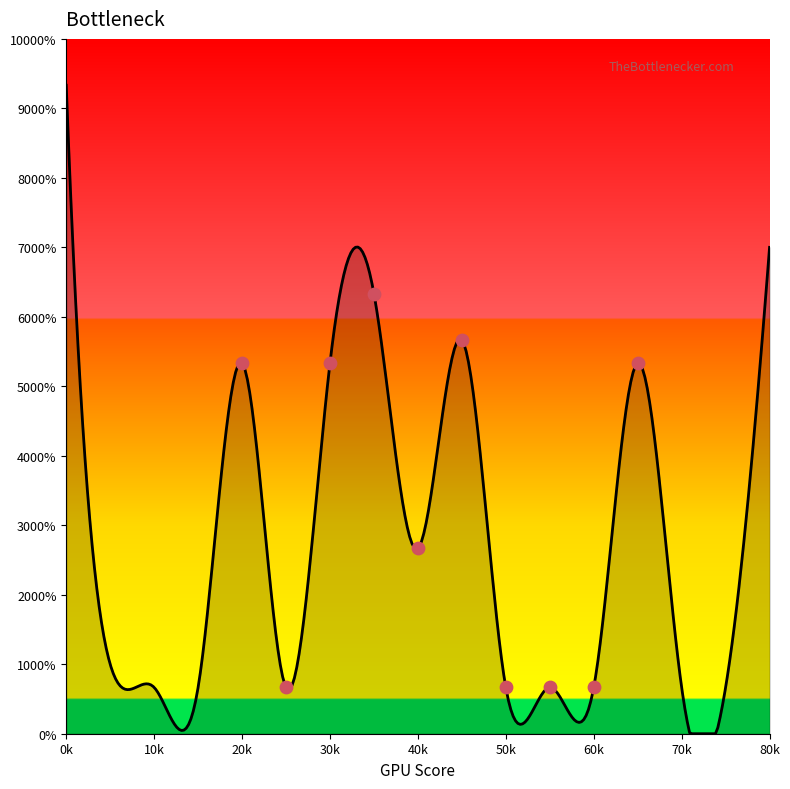

What is the ratio of the value at 6 to the value at 1?

0.1